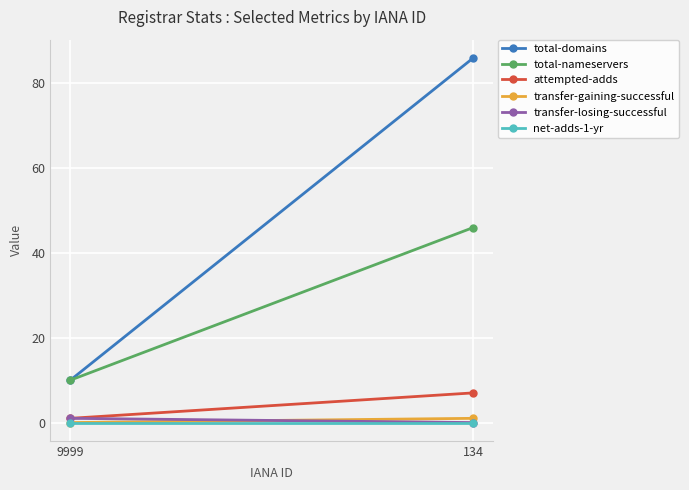

What is the spread (max minus min) of values at 9999?

10